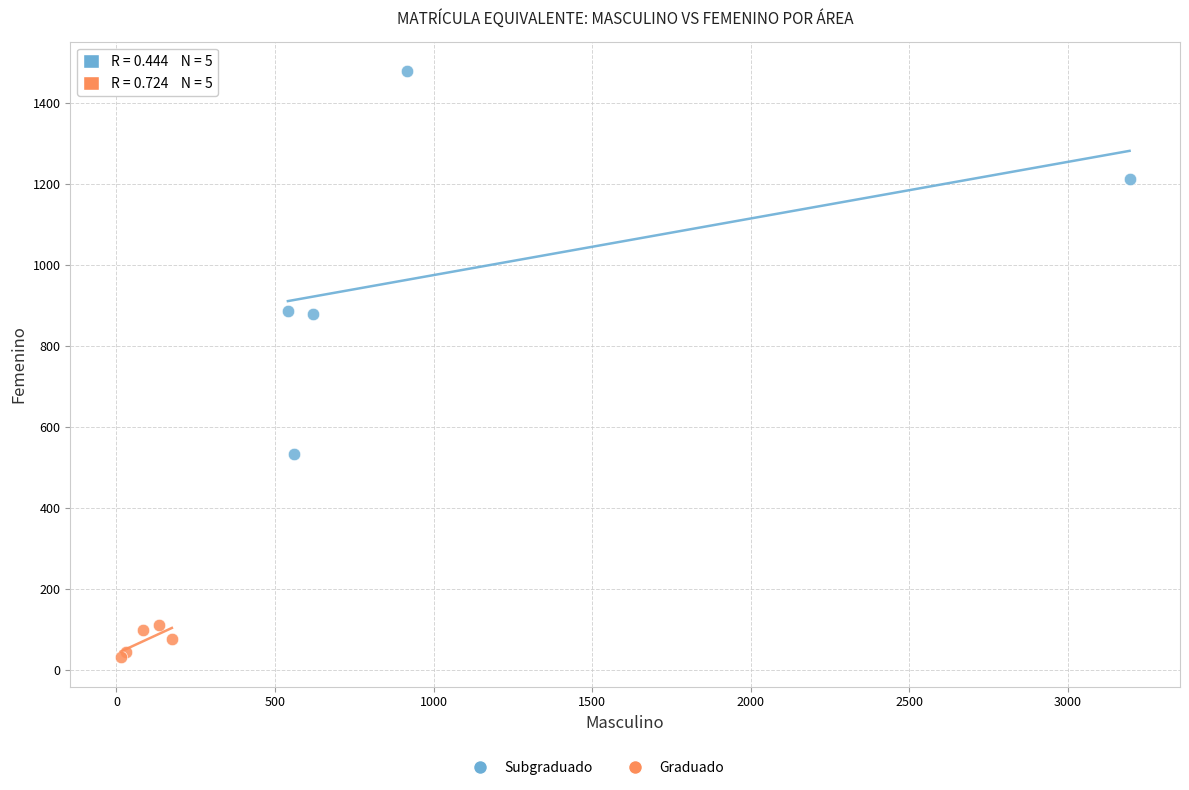

Which series reaches the maximum Y coordinate?

Subgraduado